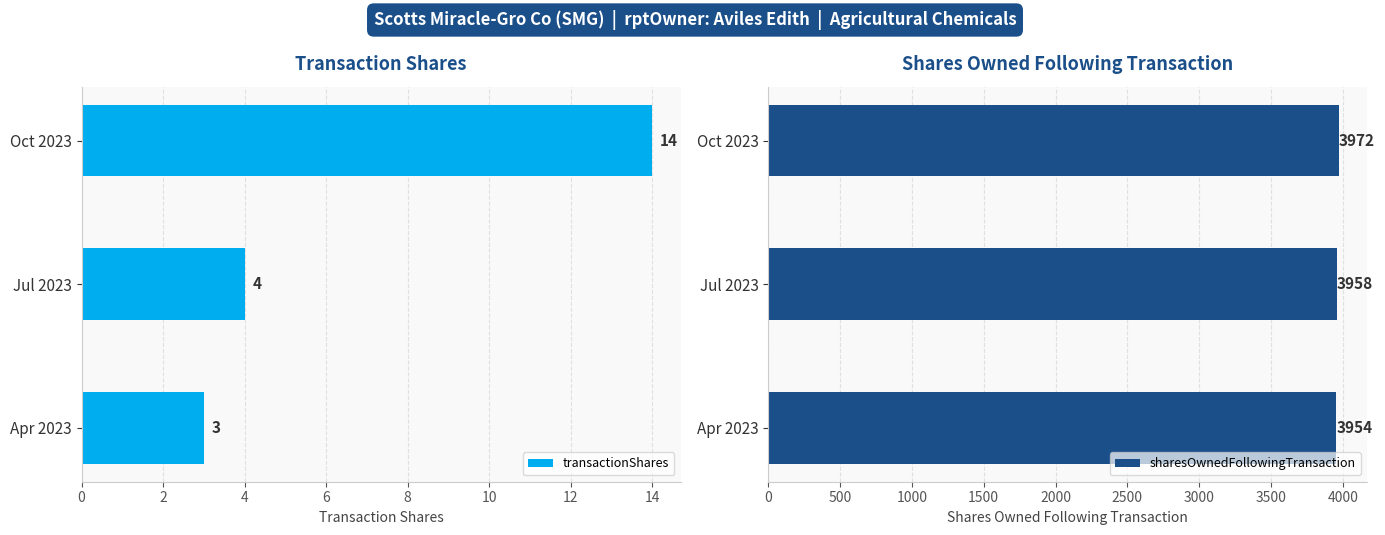

The value of transactionShares at Oct 2023 is 14. True or false?

True